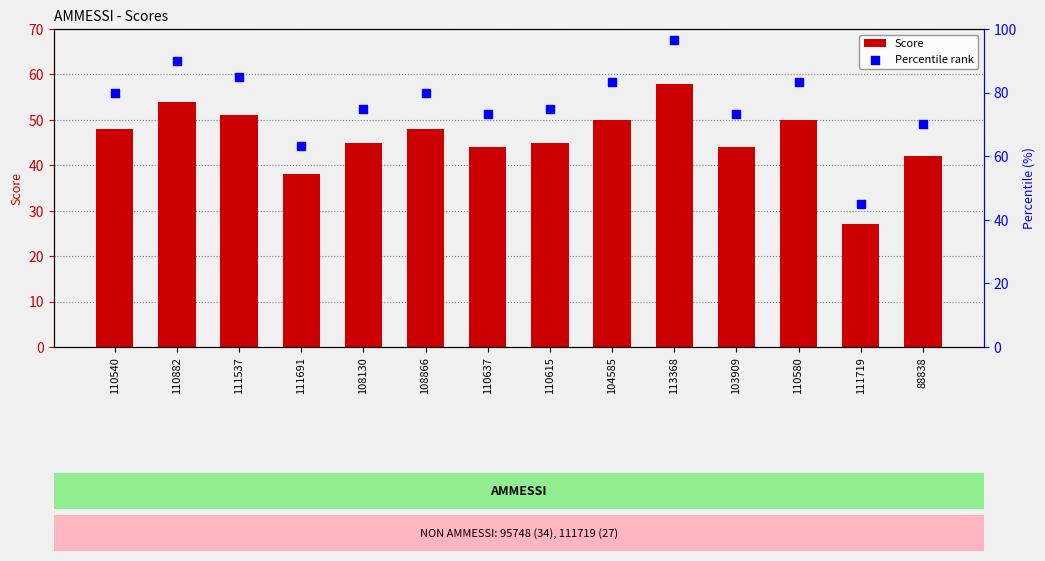

What are all the series names shown in the legend?

Score, Percentile rank